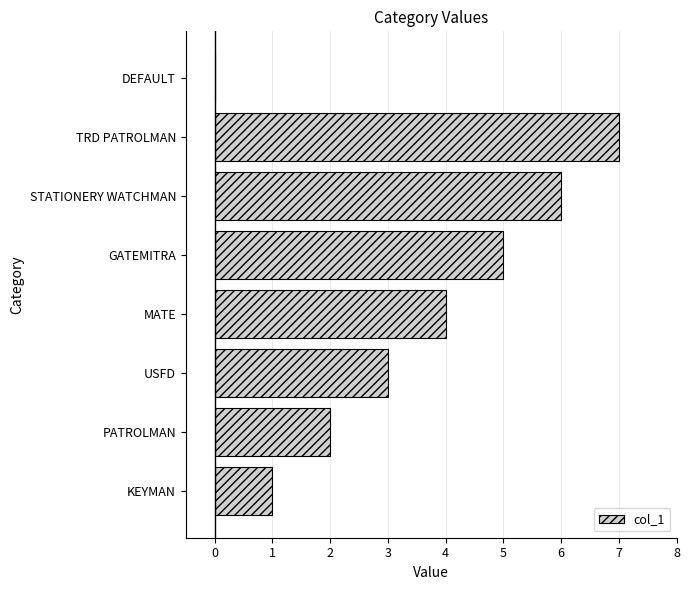

Does the chart contain stacked bars?

No